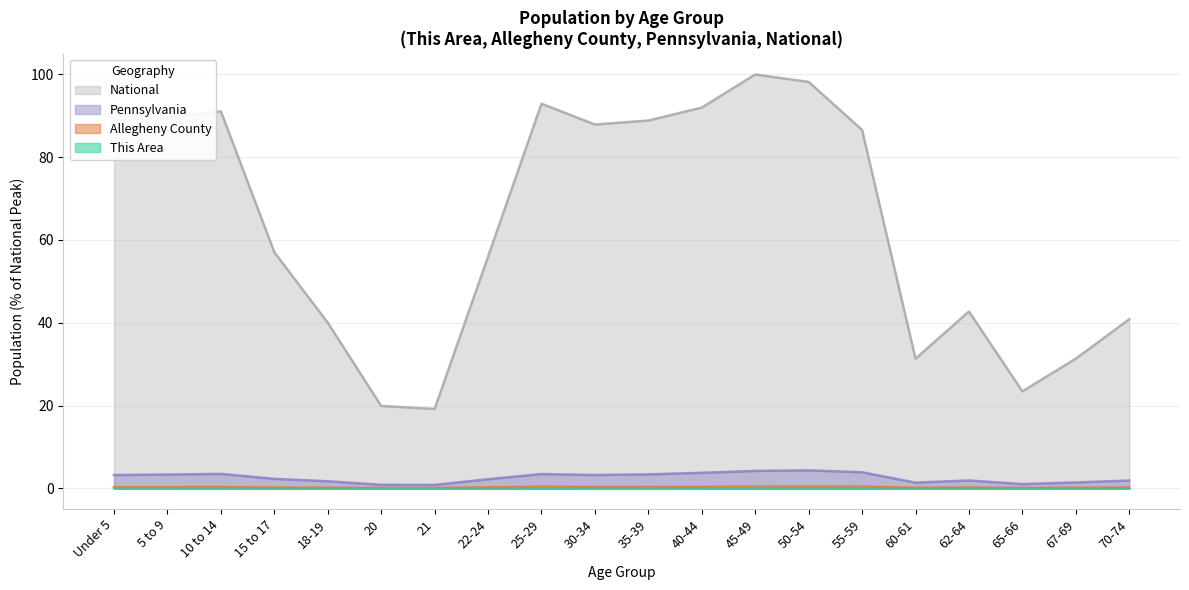

What is the difference between the Pennsylvania values at 25-29 and 20?

2.6